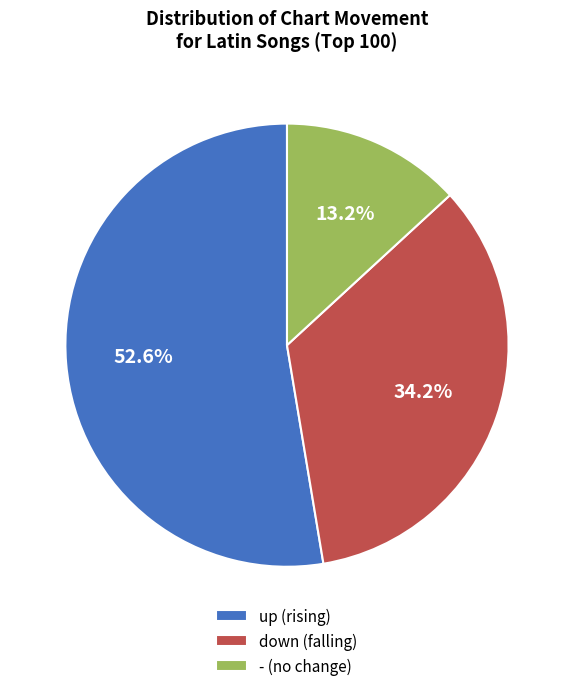

What is the largest slice in the pie chart?

up